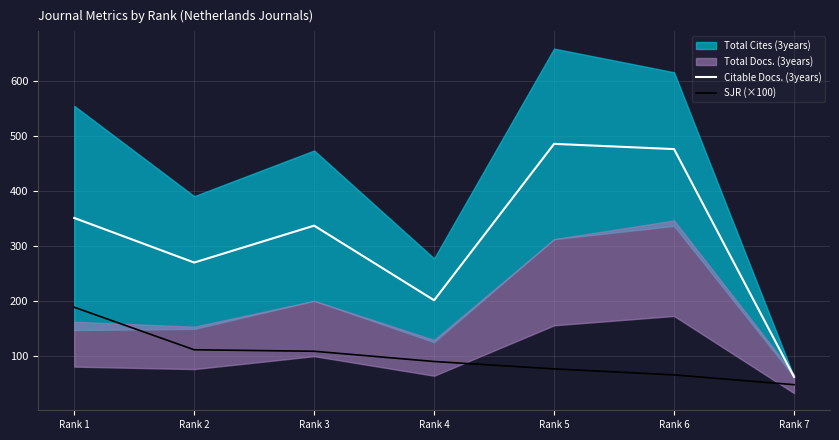

At which label does SJR (×100) reach its minimum?

Rank 7